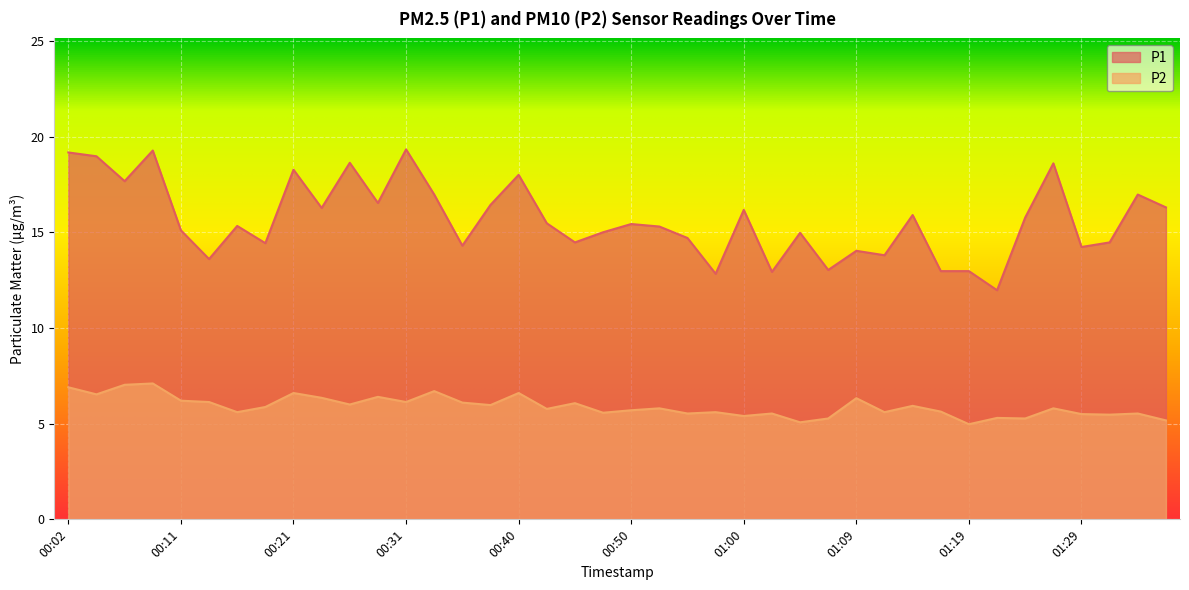

At which category does P2 reach its first local peak?

00:09